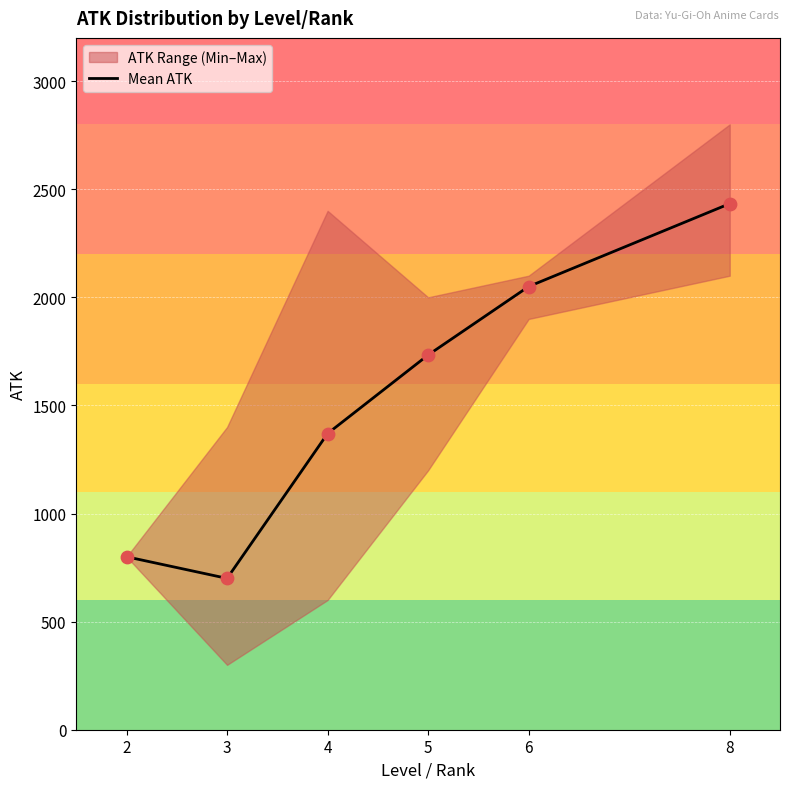

Approximately how many times larger is the value at 3 compared to 6?

0.3